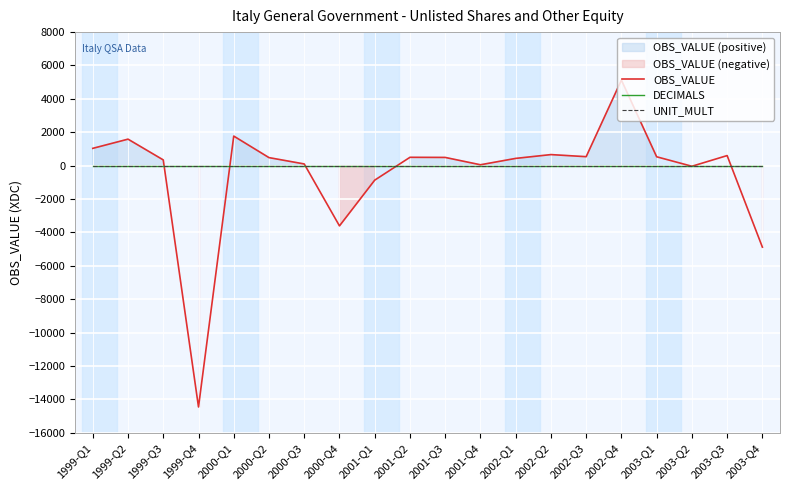

What are all the series names shown in the legend?

OBS_VALUE, DECIMALS, UNIT_MULT